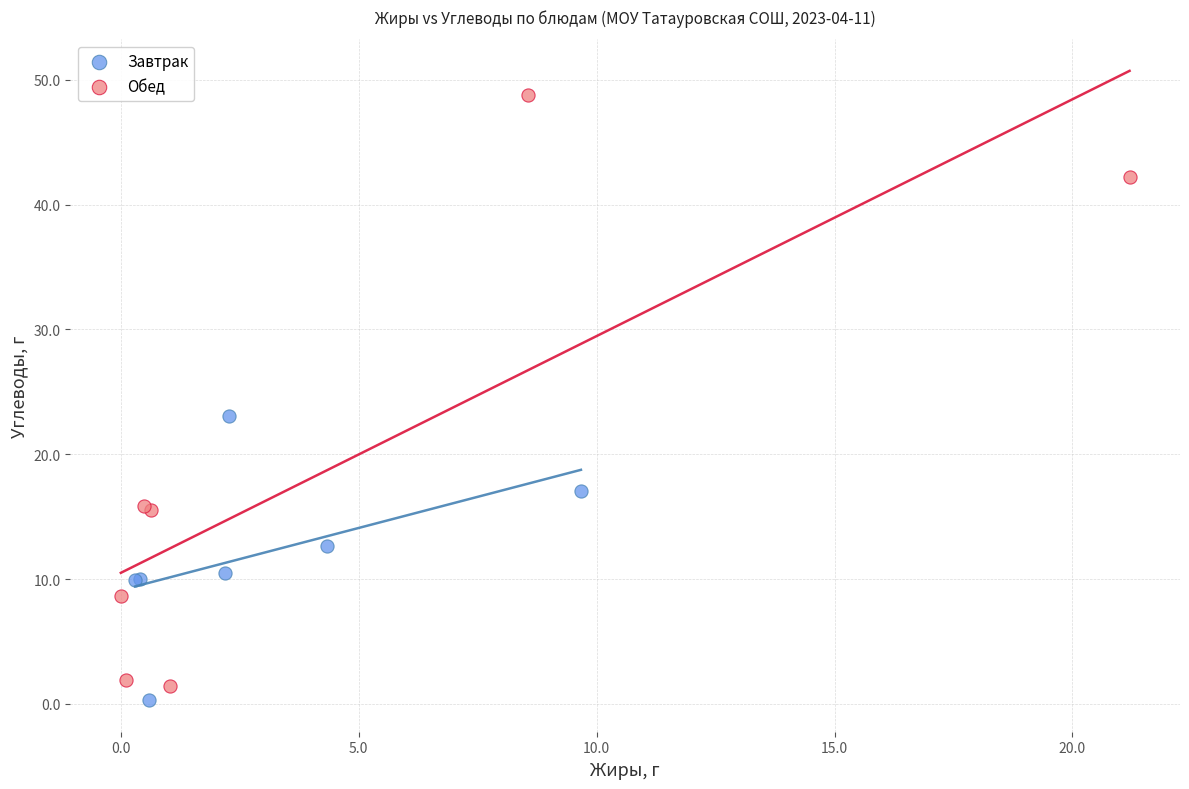

Which series contains the highest Y value?

Обед